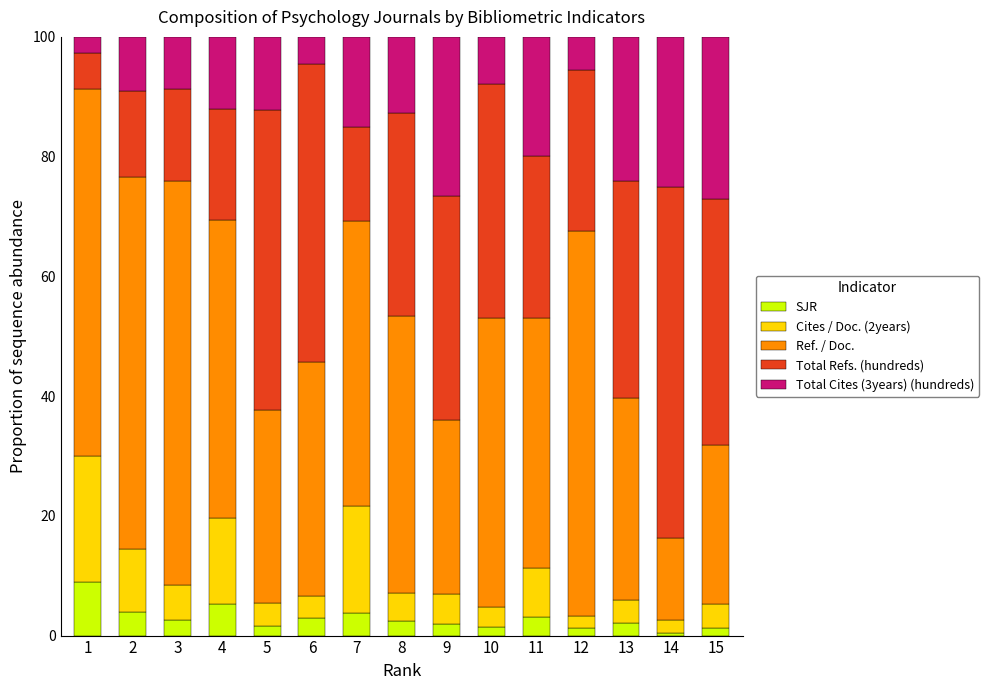

How many series are shown in this chart?

5